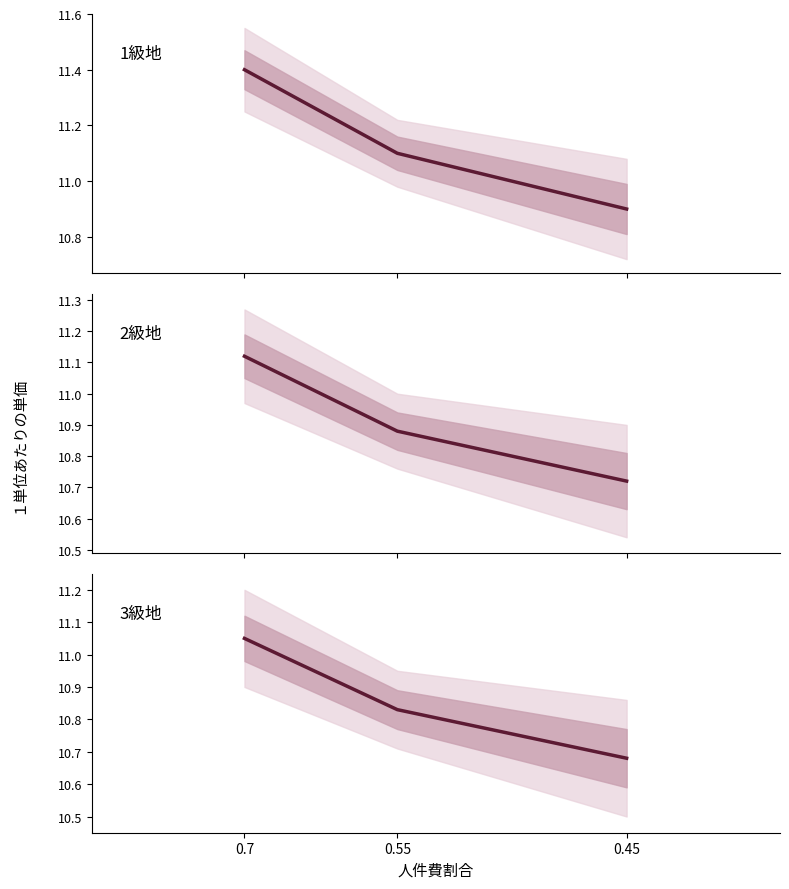

Read the 1級地 value at 0.45.

10.9